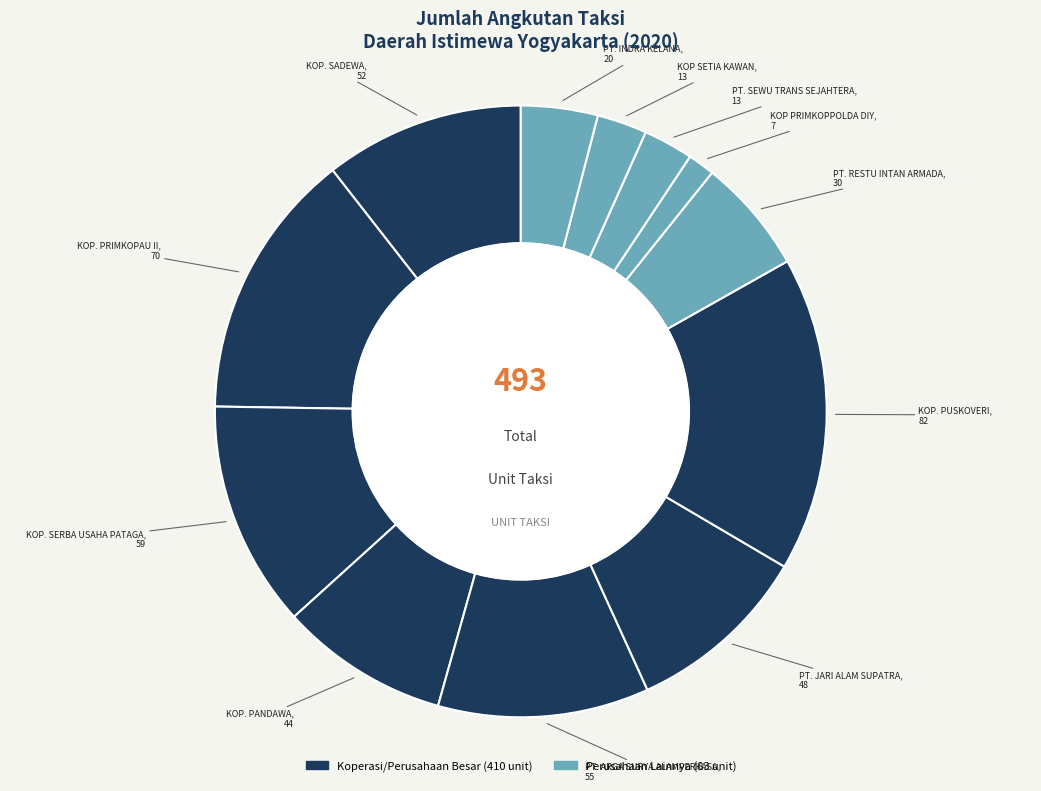

What is the ratio of the value at PT. INDRA KELANA to the value at KOP. SERBA USAHA PATAGA?

0.3